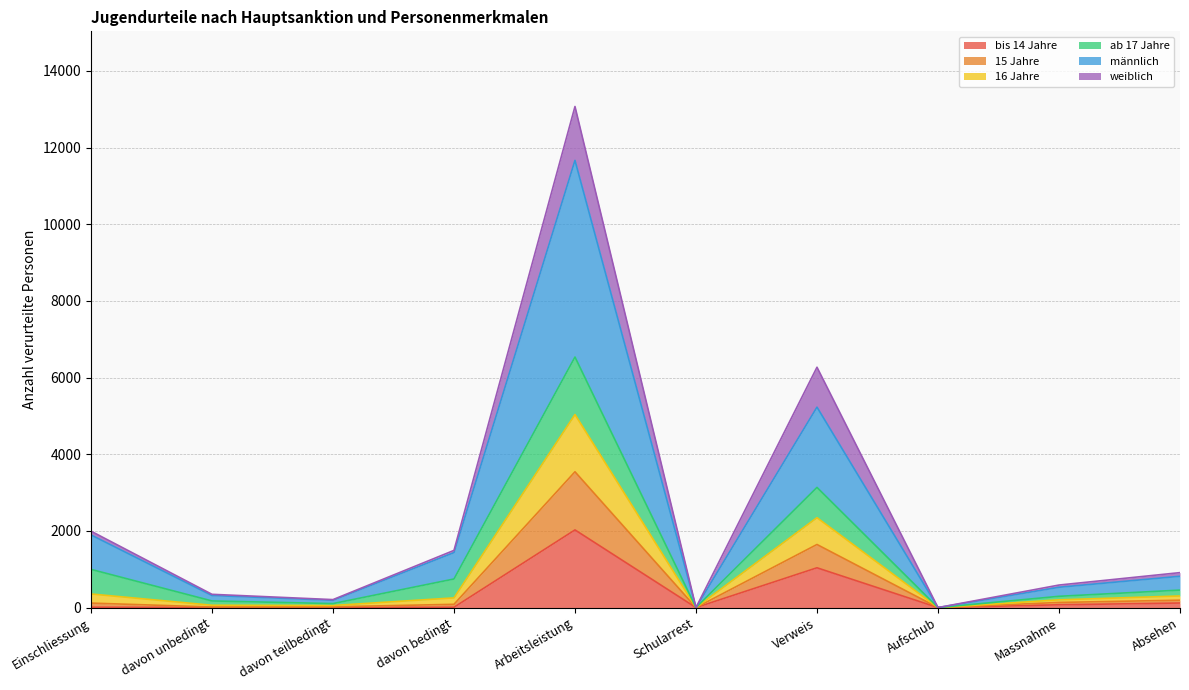

Where is männlich nearest to the value 5833?

Verweis